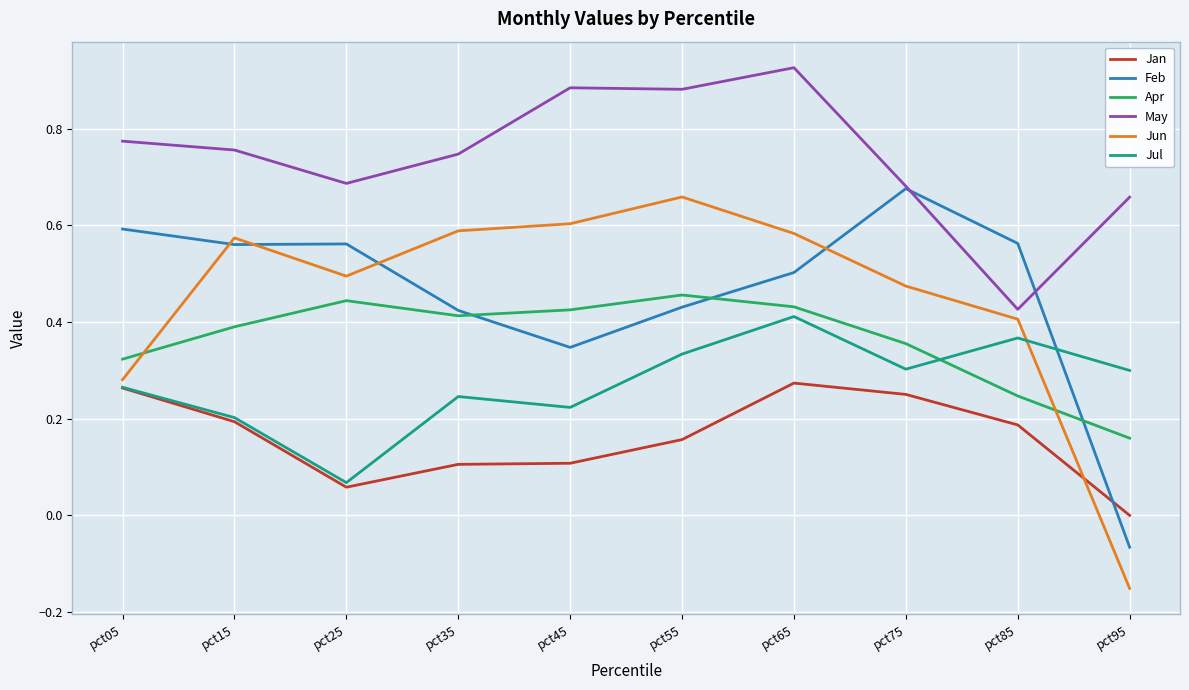

How many lines are shown in the chart?

6